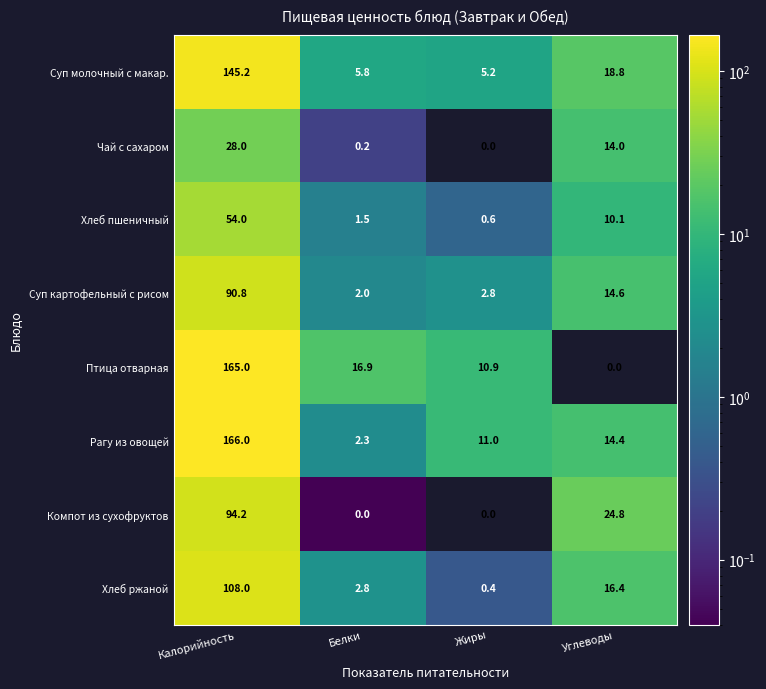

What is the highest value of the Рагу из овощей series?

166.0